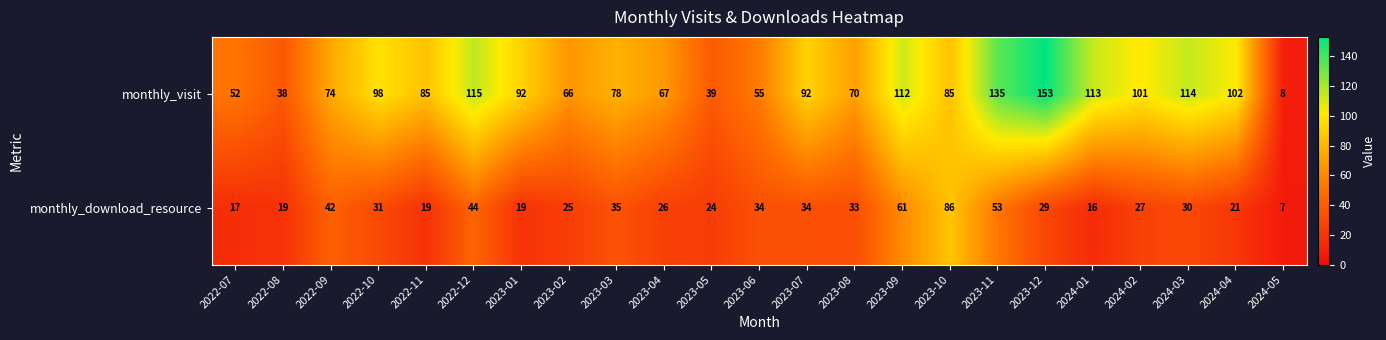

Rank the series by their maximum value, from lowest to highest.

monthly_download_resource, monthly_visit